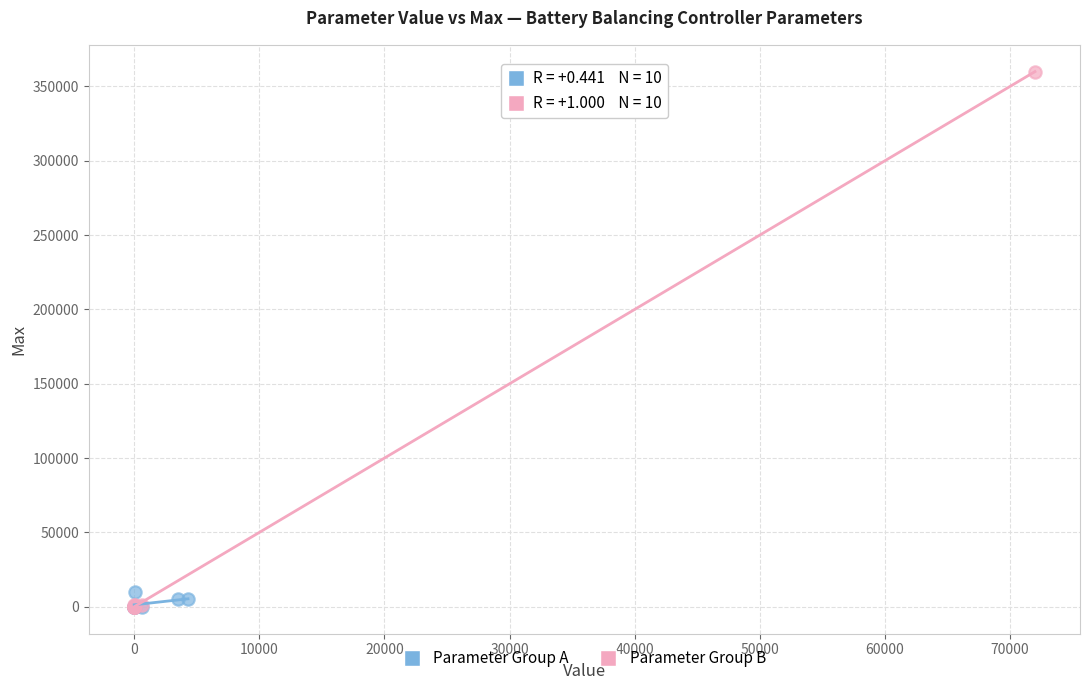

Which series reaches the maximum Y coordinate?

Parameter Group B